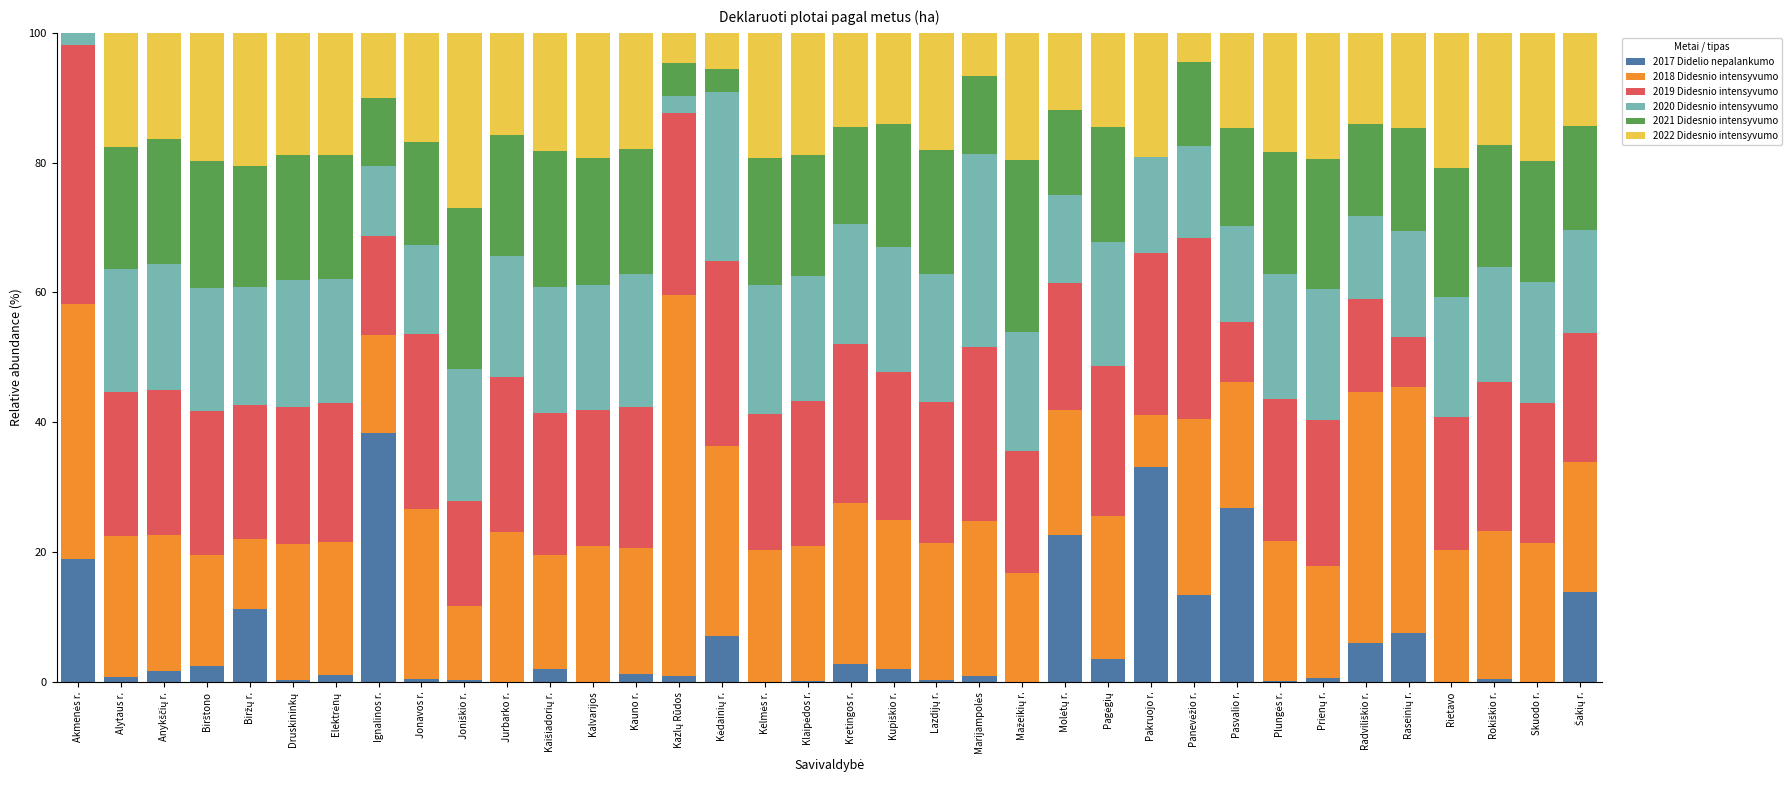

What is the highest value of the 2017 Didelio nepalankumo series?

38.4